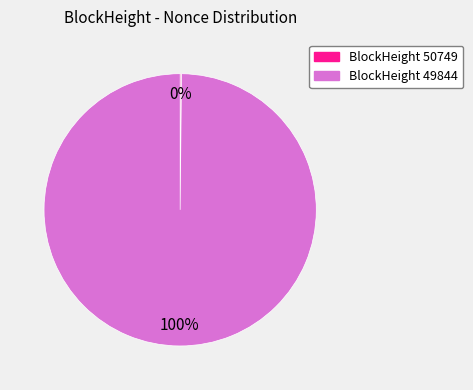

To the nearest percent, what is the average slice percentage?

50%